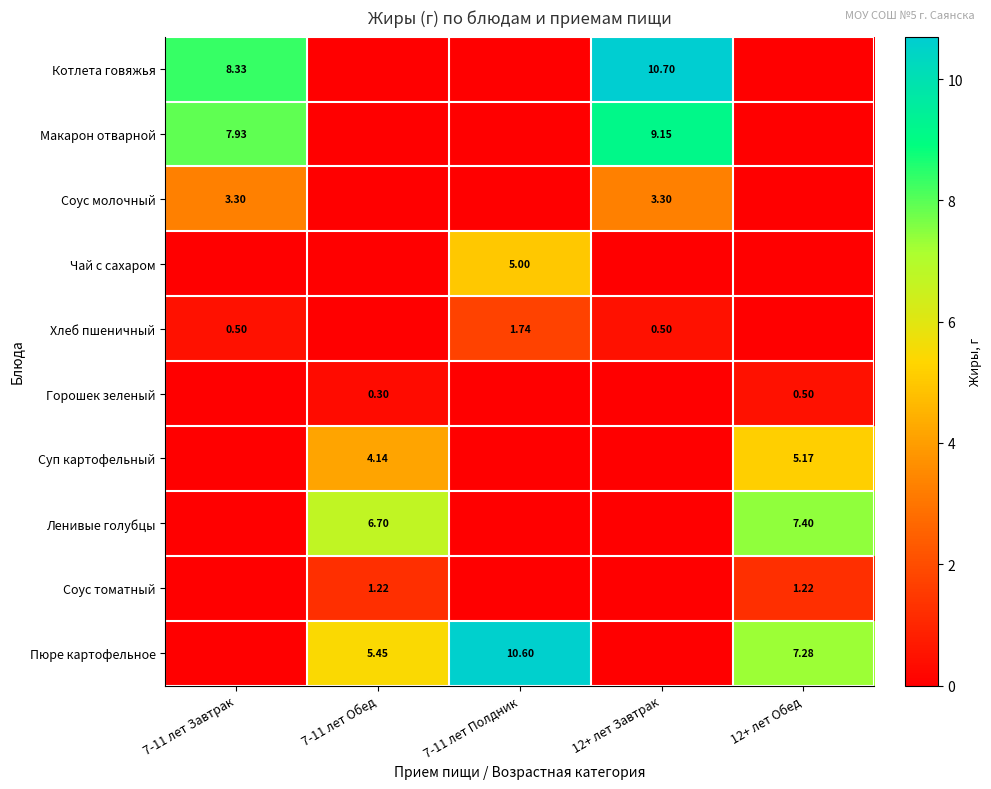

Between 7-11 лет Обед and 12+ лет Завтрак, which is larger?

12+ лет Завтрак